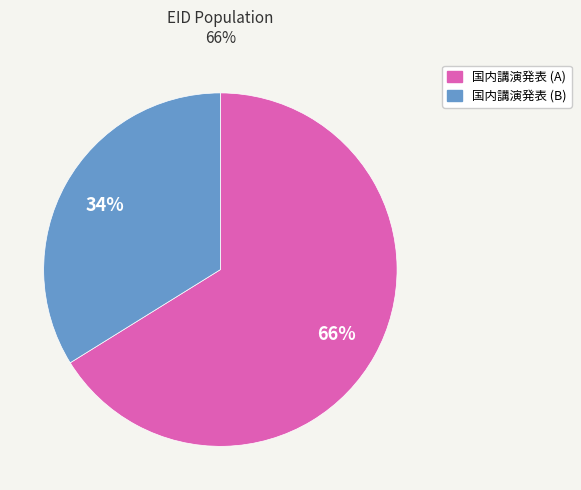

To the nearest percent, what is the average slice percentage?

50%